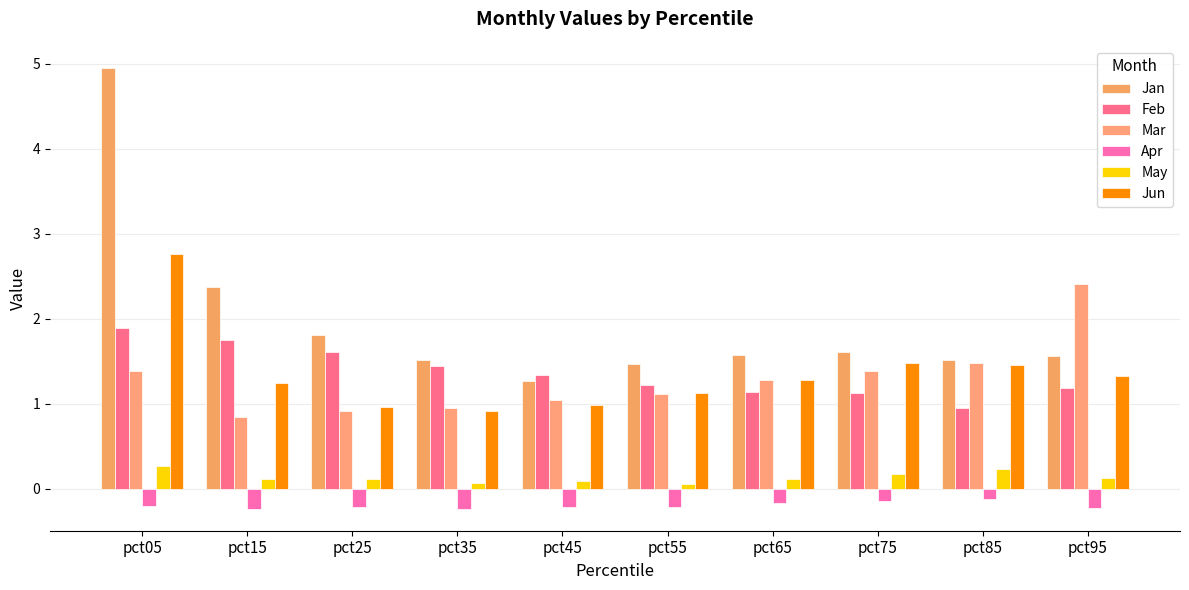

How many series are shown in this chart?

6